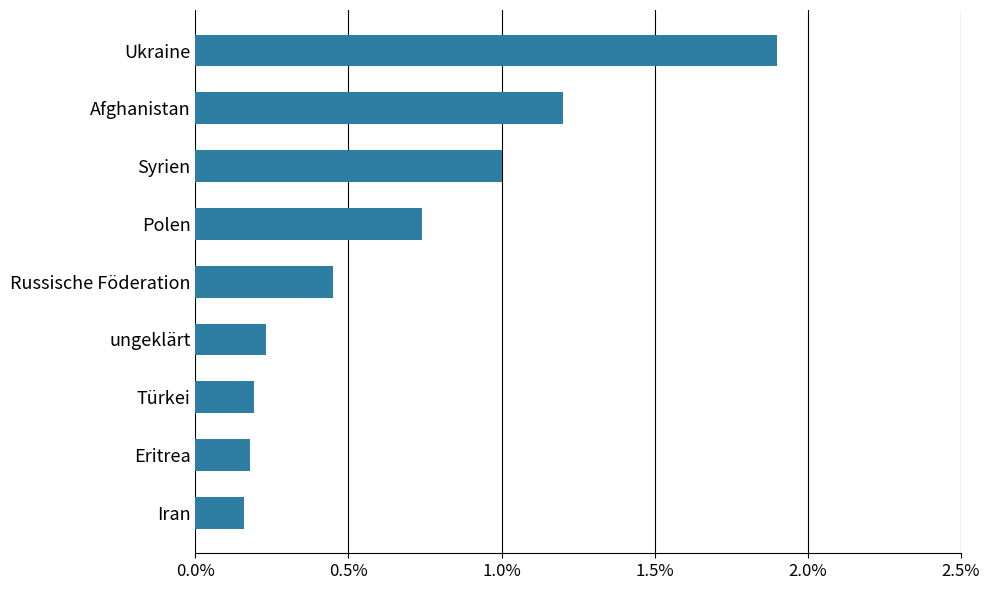

How many bars are there in total?

9